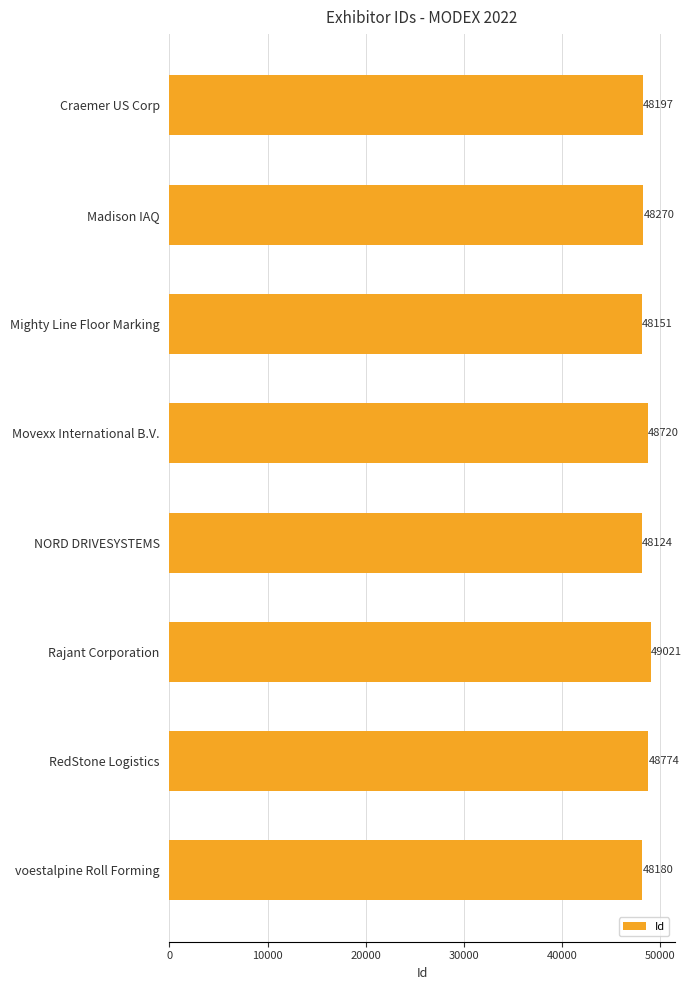

What is the value of the 2nd bar from the top?

48270